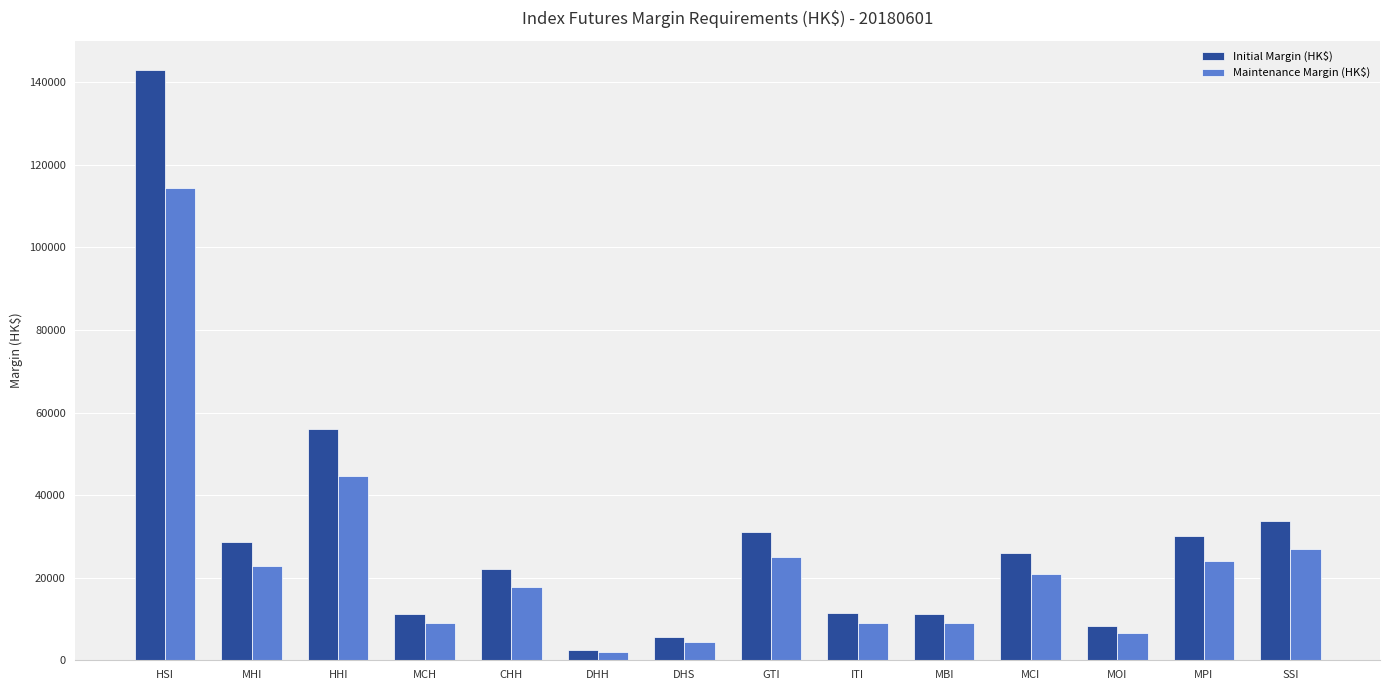

What value does the Initial Margin (HK$) series have at CHH?

22131